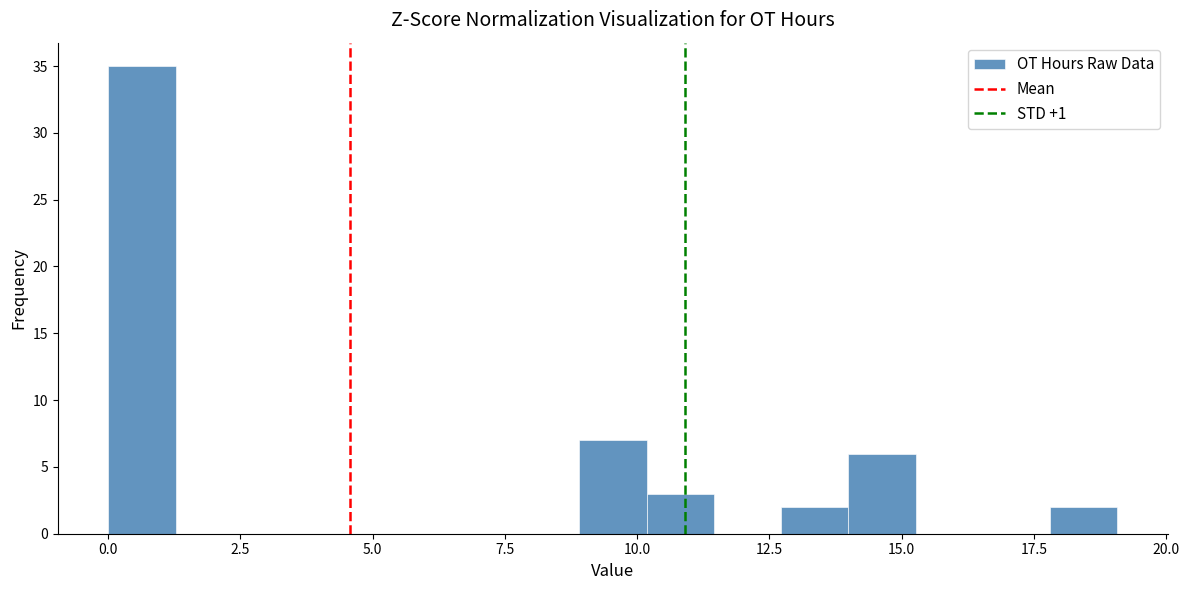

Around what value on the x-axis is the tallest bar? Give the approximate position of its centre, as read against the axis.

0.5